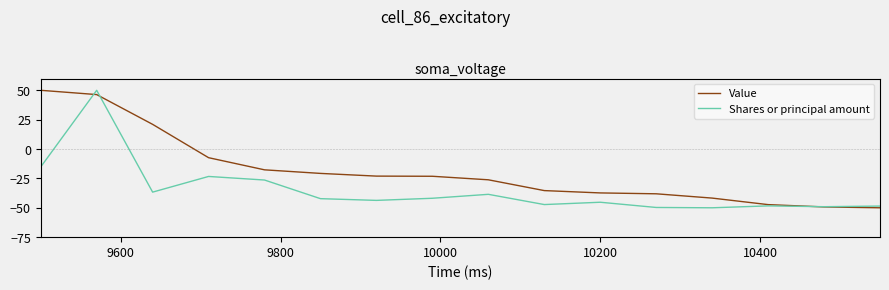

True or false: Shares or principal amount has more than 2 interior local peaks.

True